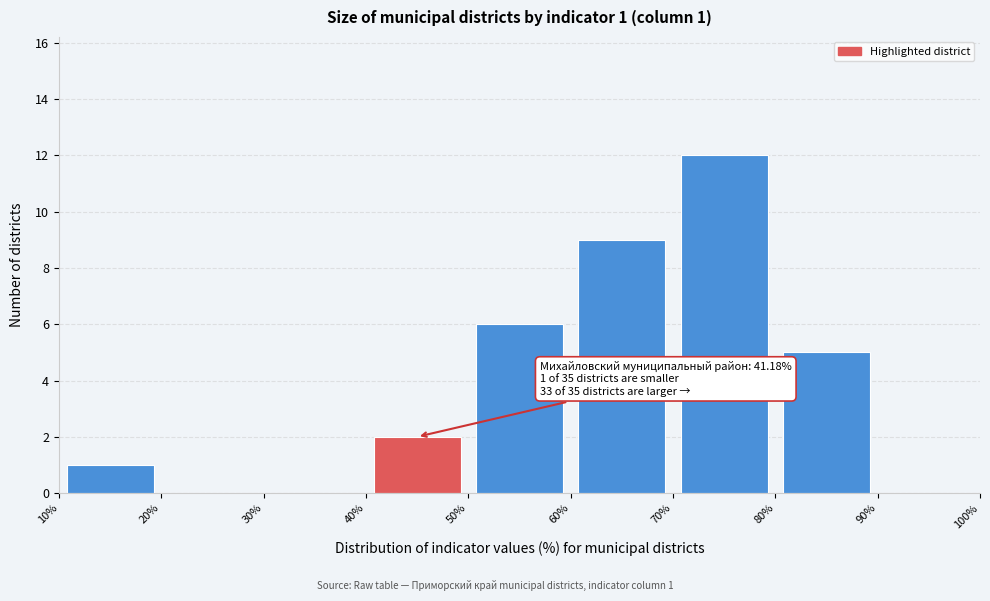

Over which range of the x-axis is the bar tallest?

70% to 80%